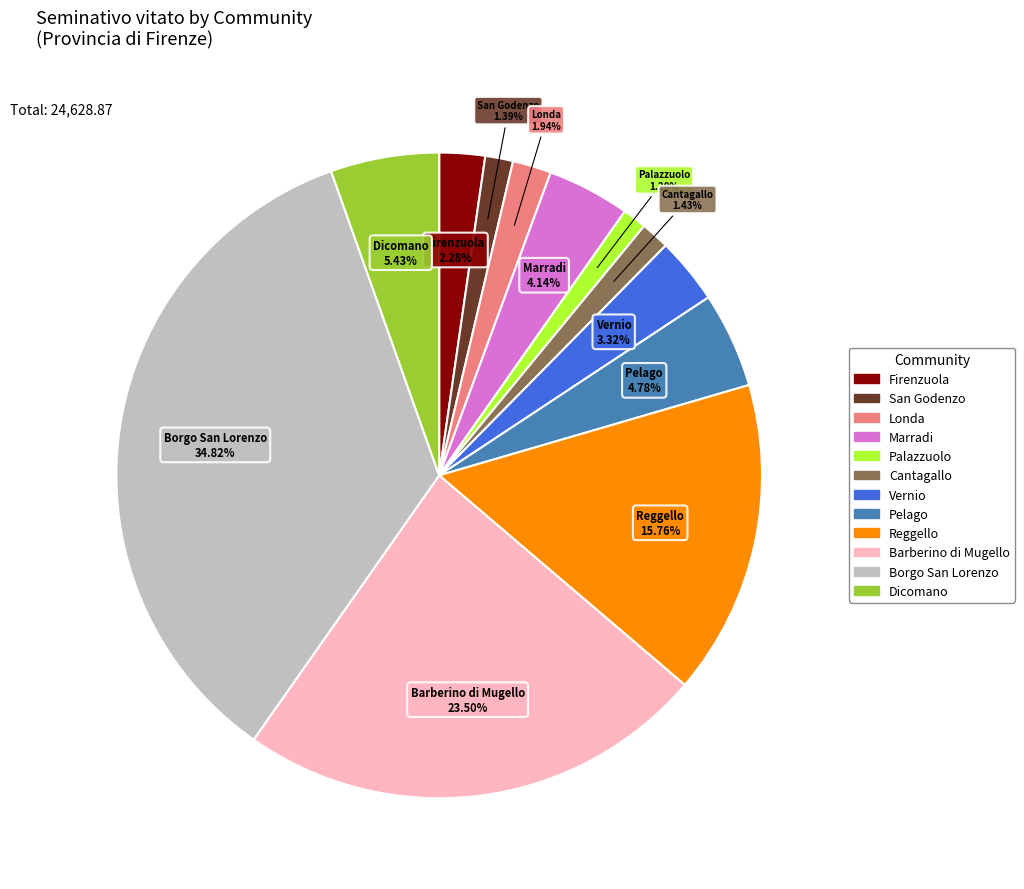

Which category has the biggest portion of the pie?

Borgo San Lorenzo